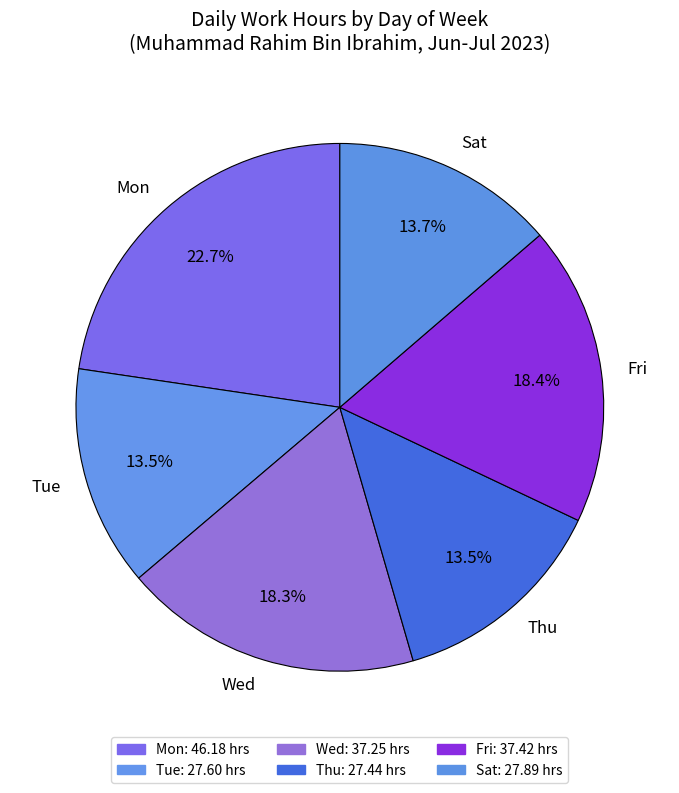

True or false: Thu accounts for 31% of the total.

False